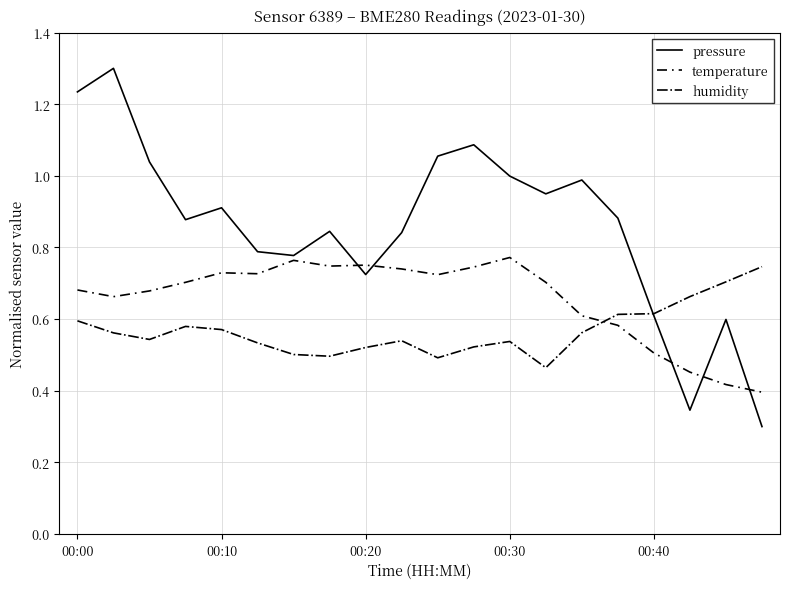

True or false: temperature has more than 0 points higher than both neighbors.

True